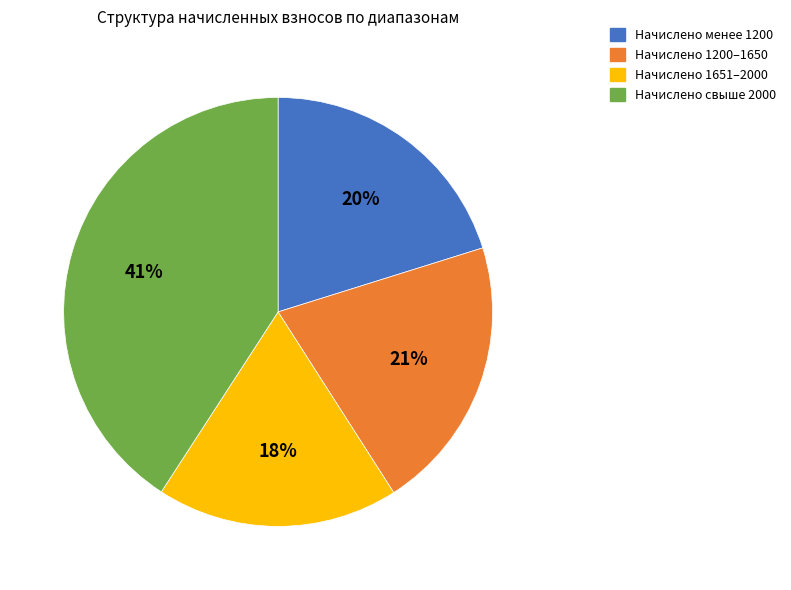

Is there any slice that represents more than half of the pie?

No